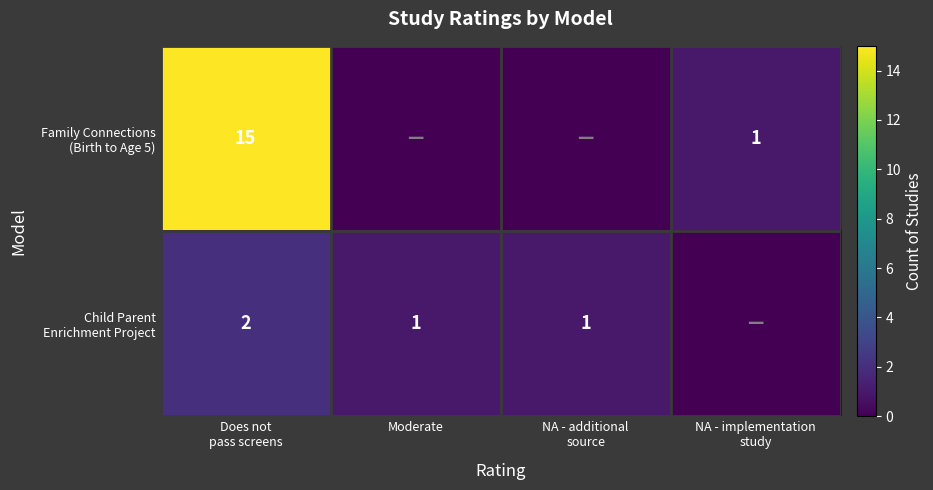

The value of Family Connections (Birth to Age 5) at NA - implementation study is 2. True or false?

False